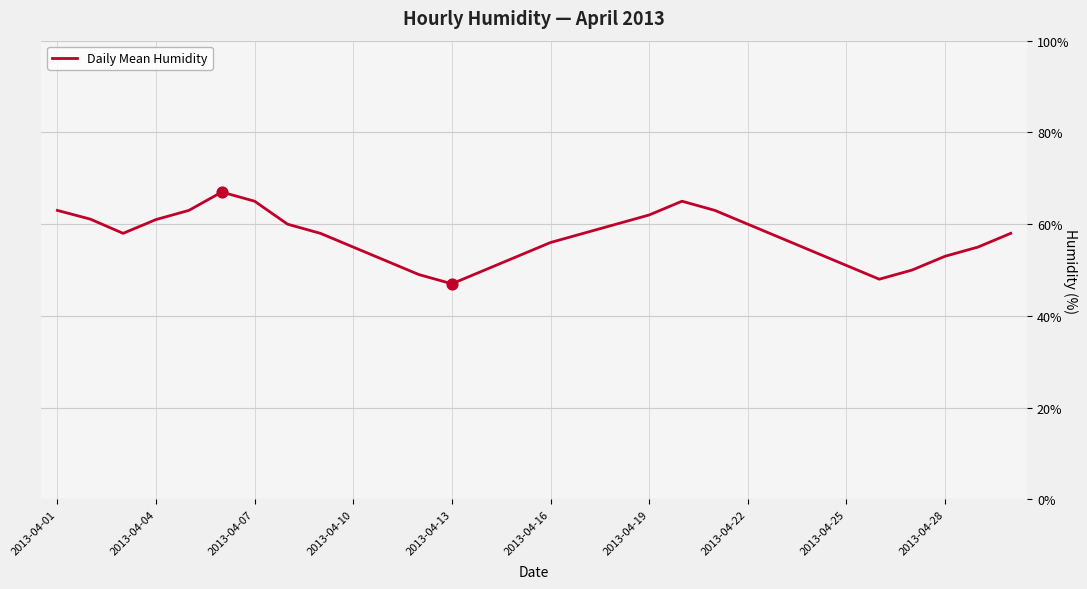

What is the minimum value shown in the chart?

47.0